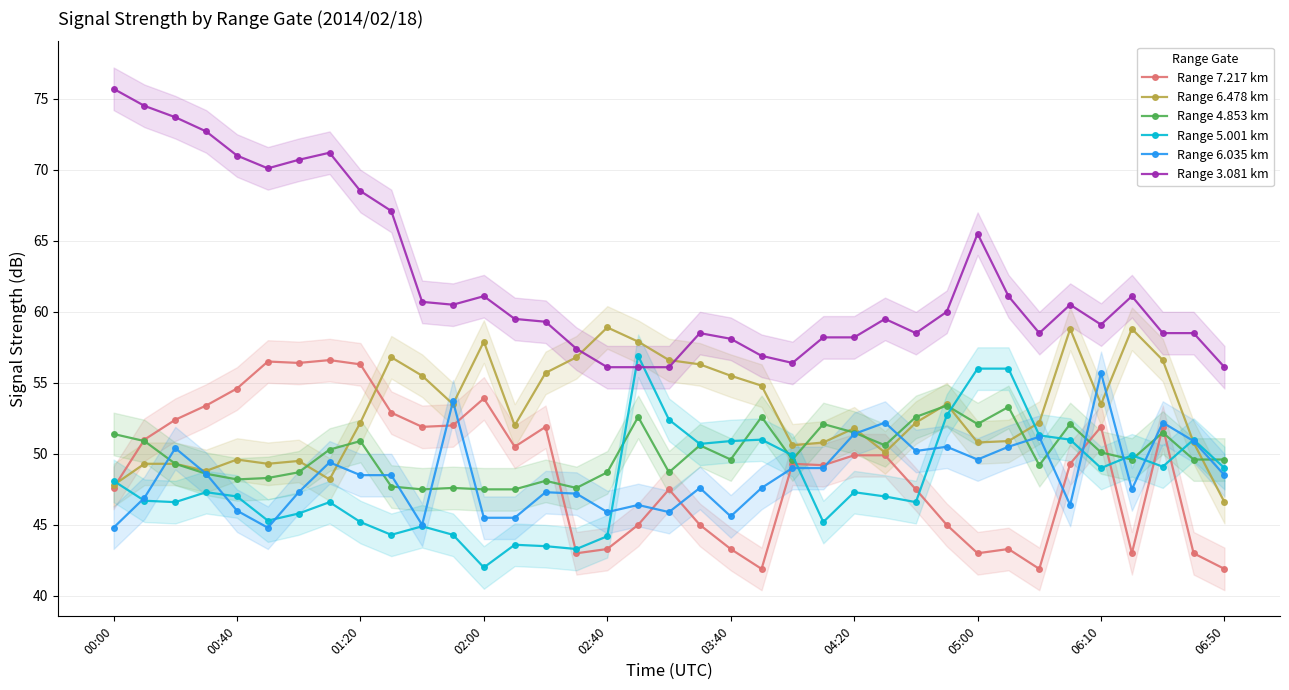

Rank the series at 15 from lowest to highest value.

Range 7.217 km, Range 5.001 km, Range 6.035 km, Range 4.853 km, Range 6.478 km, Range 3.081 km